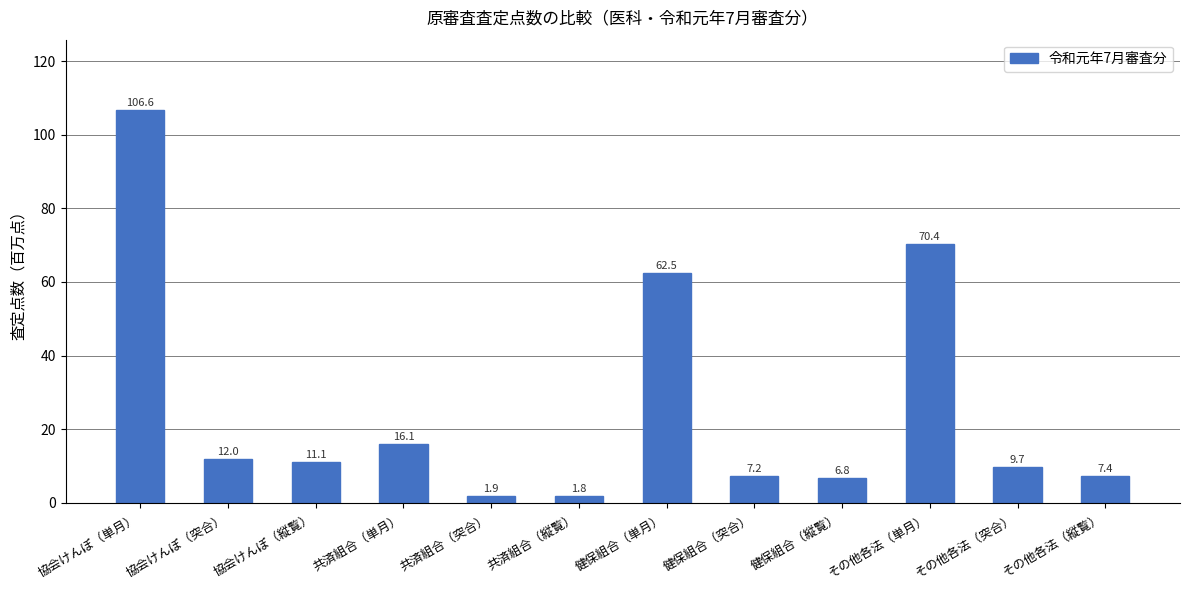

What is the label of the 2nd bar from the left?

協会けんぽ（突合）